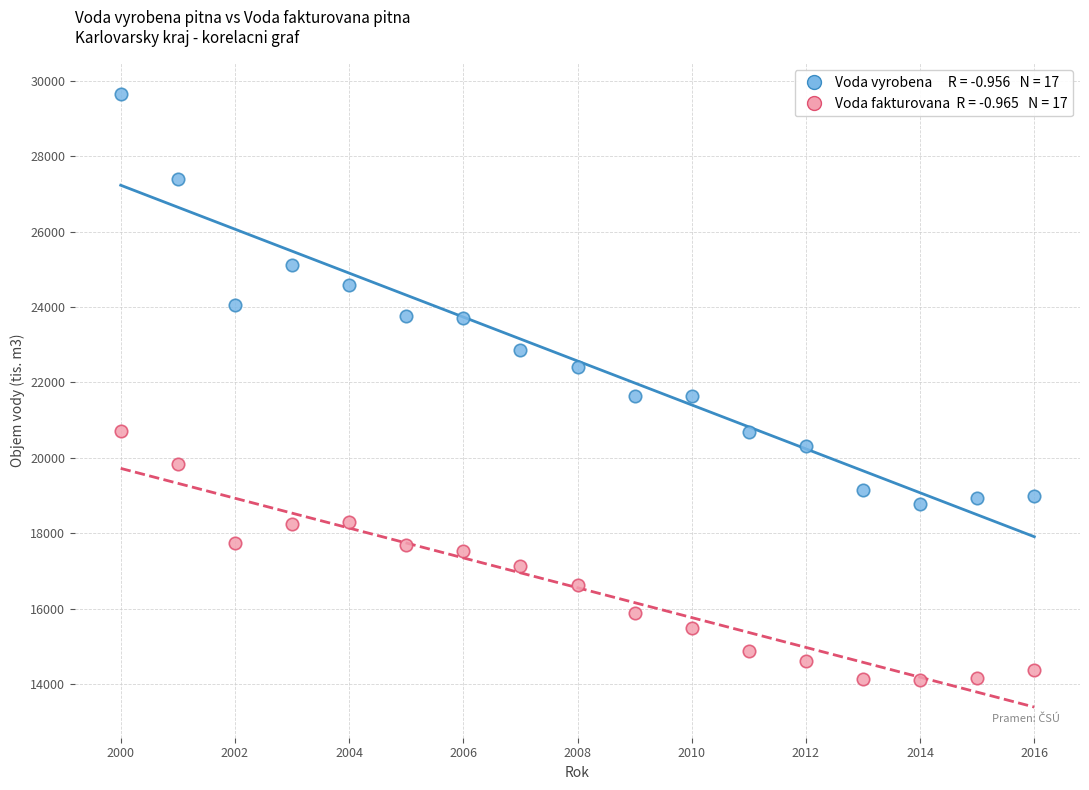

Across all data points, what is the range of X values (max minus min)?

16